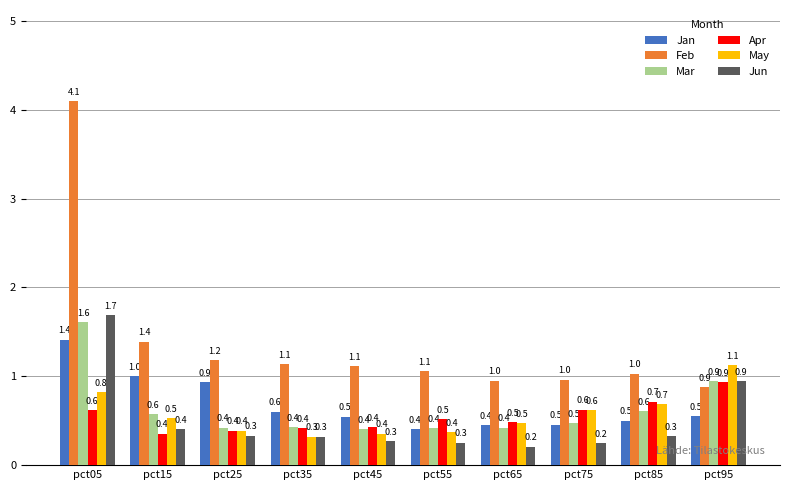

Which label corresponds to the largest value in the chart?

pct05